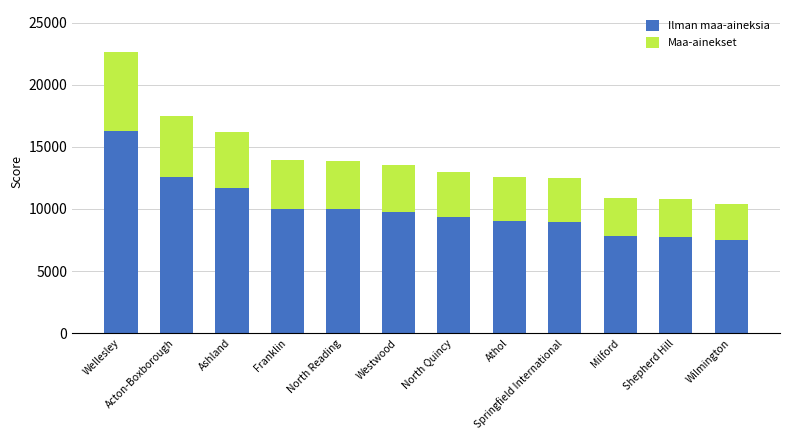

True or false: Ilman maa-aineksia has a value of 7774.0 at Shepherd Hill.

True